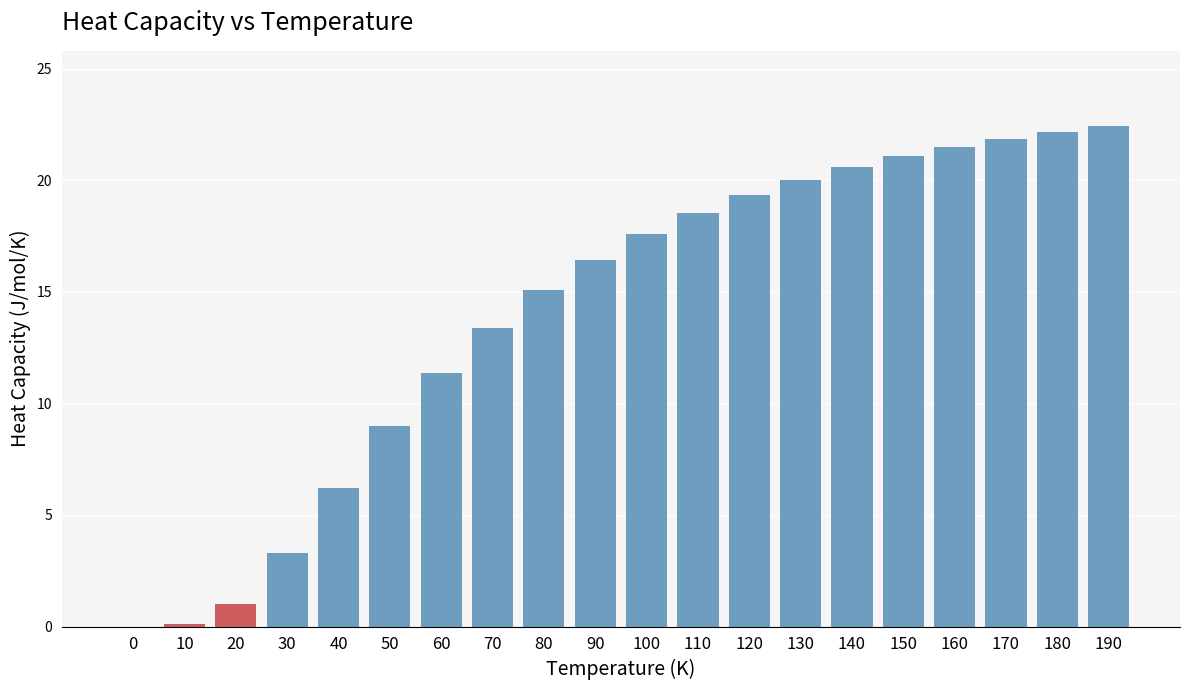

Reading right to left, extract all data points from this chart.

190=22.4	180=22.2	170=21.9	160=21.5	150=21.1	140=20.6	130=20.0	120=19.4	110=18.6	100=17.6	90=16.4	80=15.1	70=13.4	60=11.4	50=9.0	40=6.2	30=3.3	20=1.0	10=0.1	0=0.0